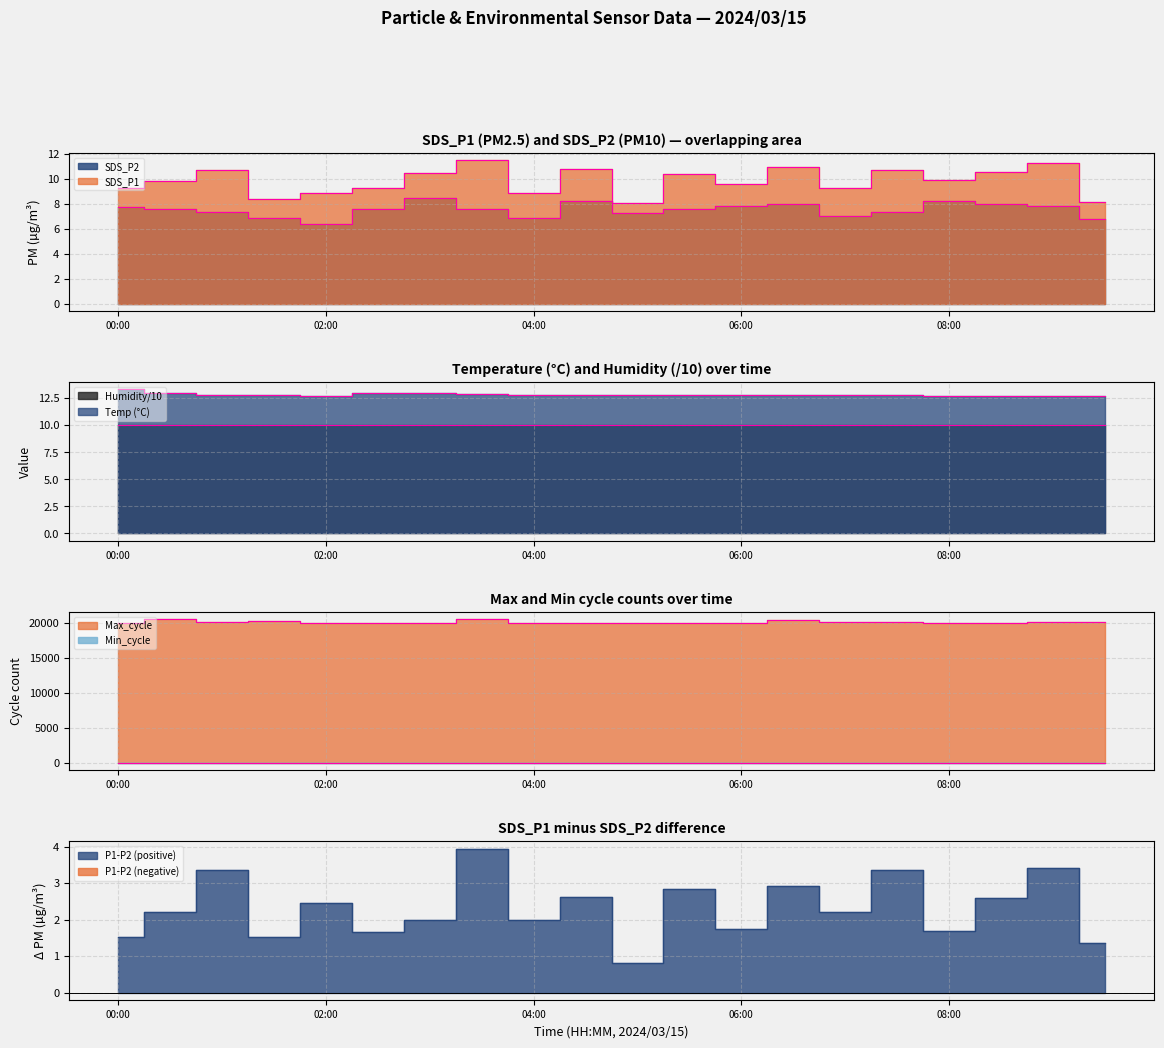

At which label is SDS_P1 closest to 9?

02:00